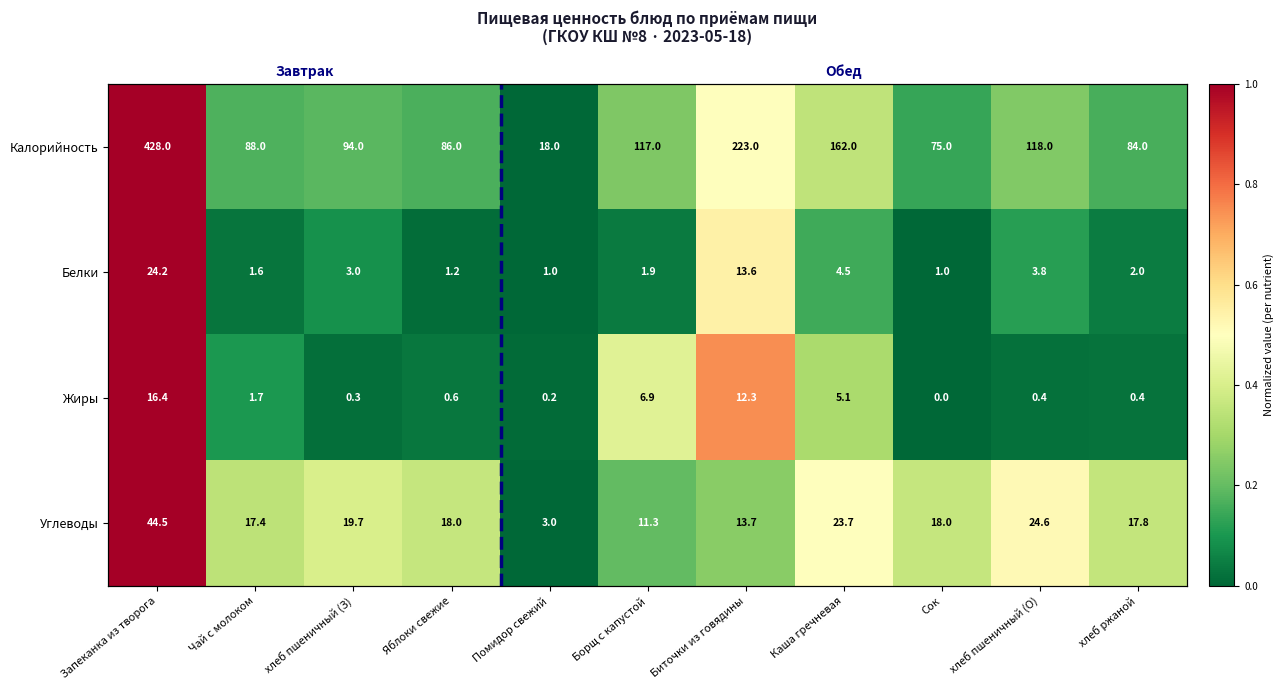

The value of Белки at Чай с молоком is 0.0. True or false?

True